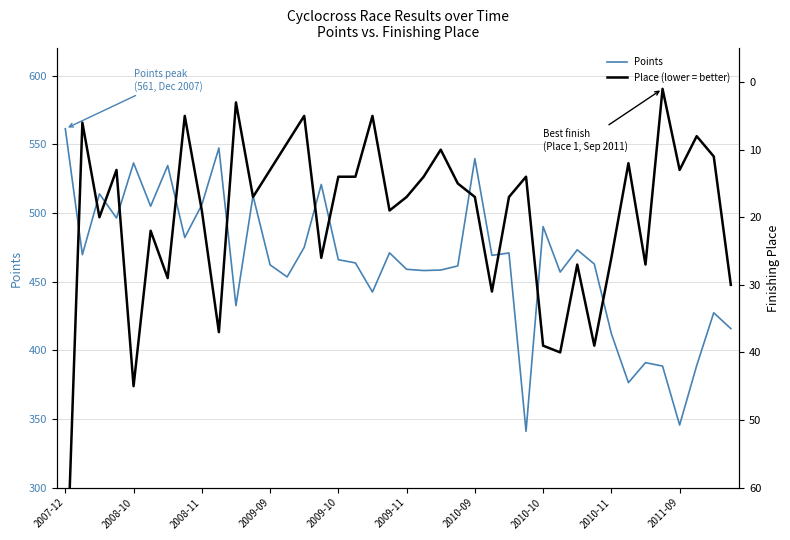

Rank the series by their average value, from lowest to highest.

Place (lower = better), Points